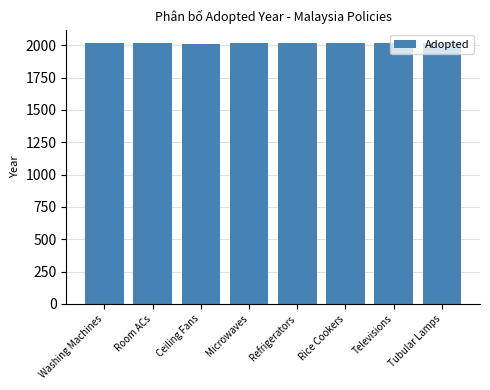

What is the label of the 3rd bar from the left?

Ceiling Fans